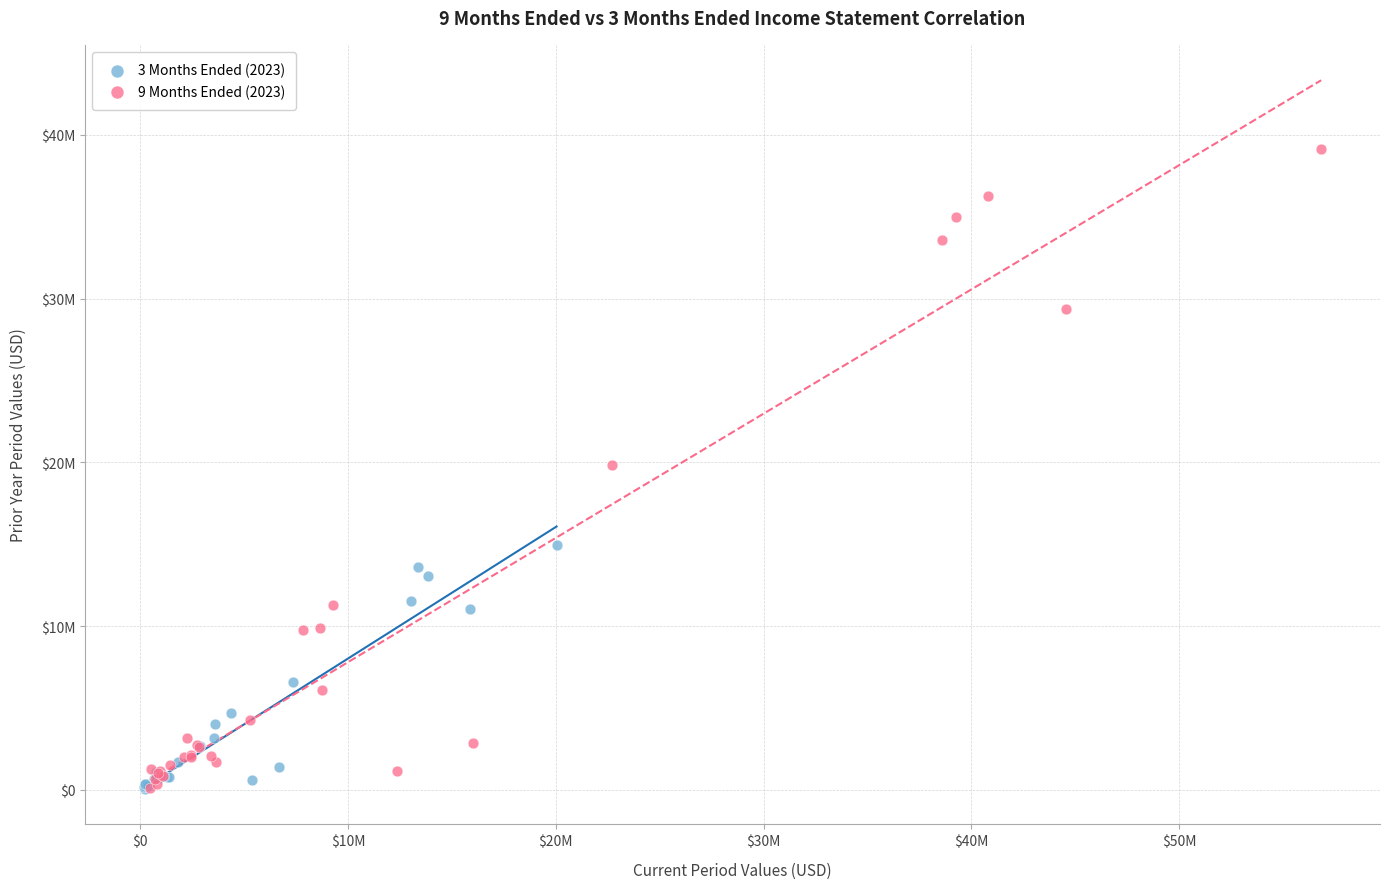

Which series has the widest spread of Y values?

9 Months Ended (2023)